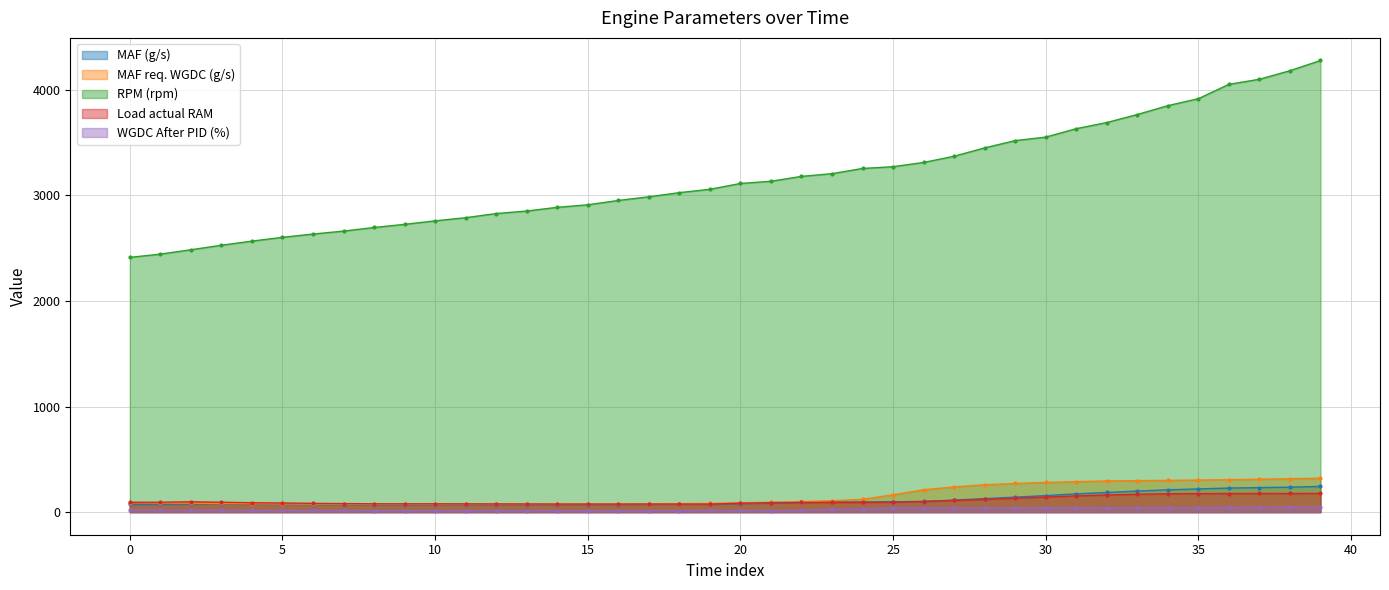

How many data points in RPM (rpm) are less than 3113?

20